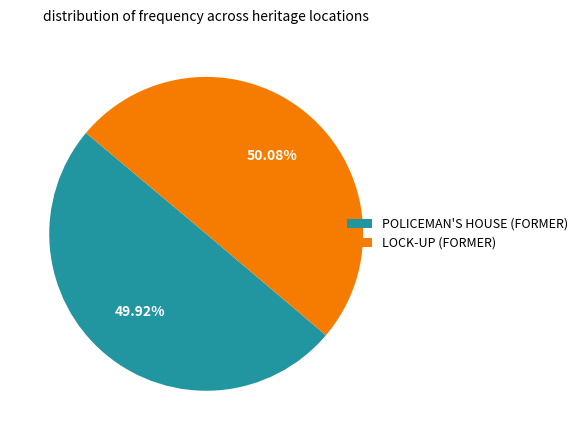

To the nearest percent, what percentage of the pie is POLICEMAN'S HOUSE (FORMER)?

50%